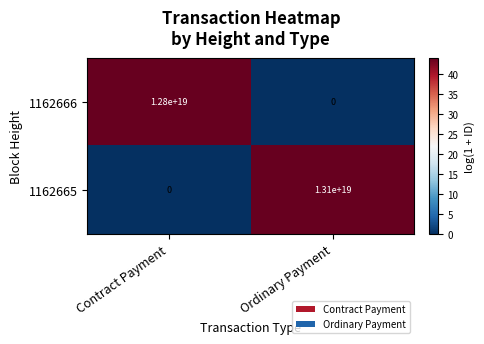

List the series in order of their peak value, highest first.

1162665, 1162666